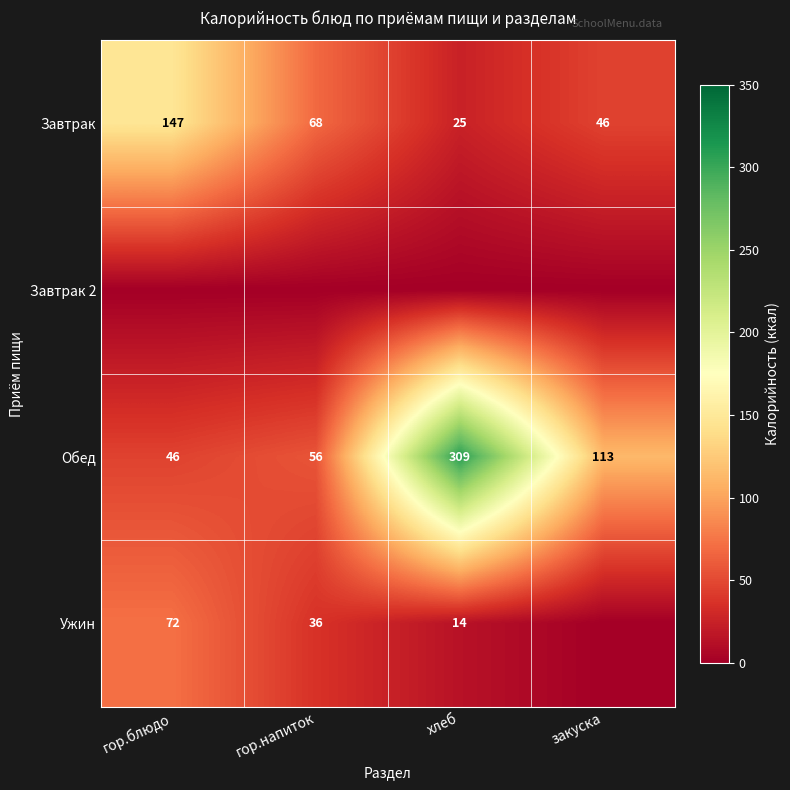

List the labels in order of Обед value, smallest first.

гор.блюдо, гор.напиток, закуска, хлеб